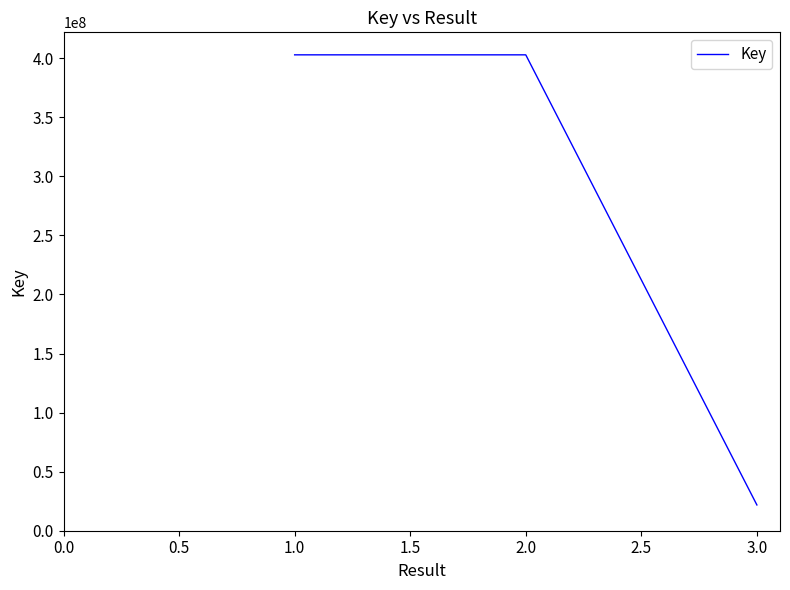

What is the greatest value displayed?

402833755